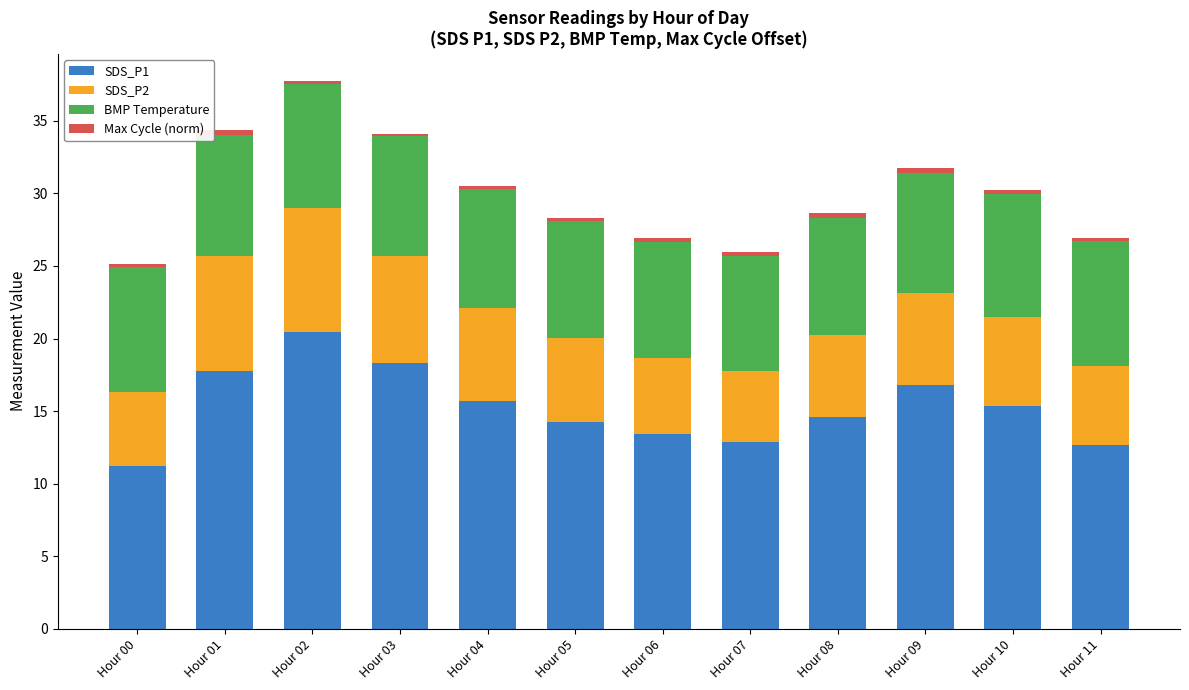

Which category has the lowest value in the SDS_P1 series?

Hour 00